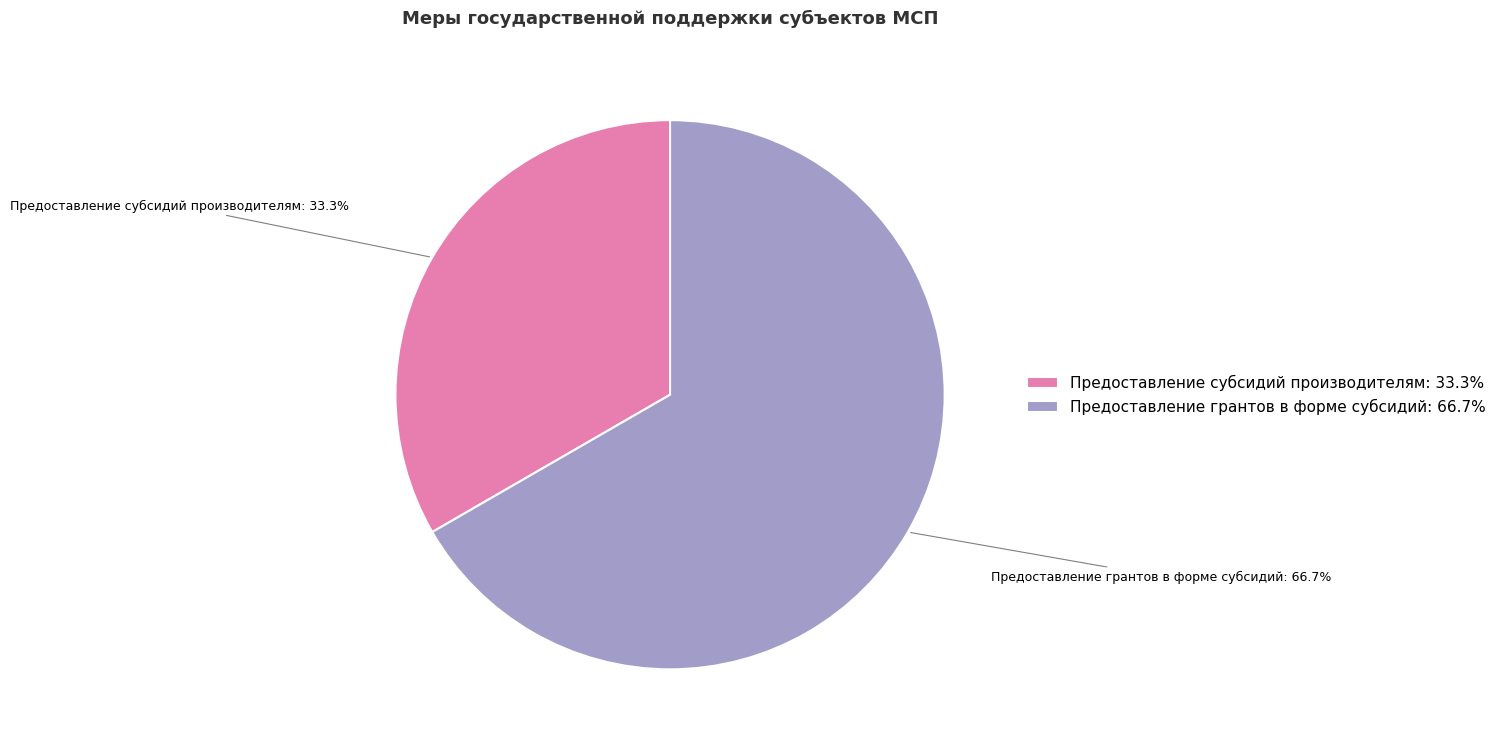

Rank the categories by value from lowest to highest.

Предоставление субсидий производителям, Предоставление грантов в форме субсидий